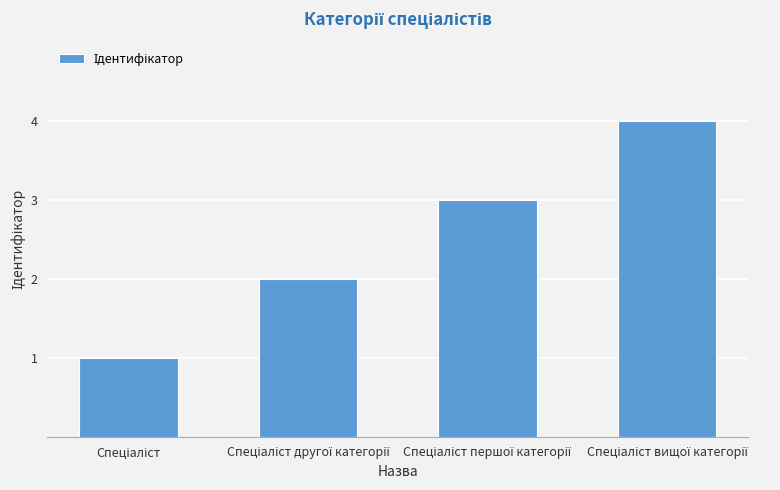

What is the difference between the maximum and minimum values?

3